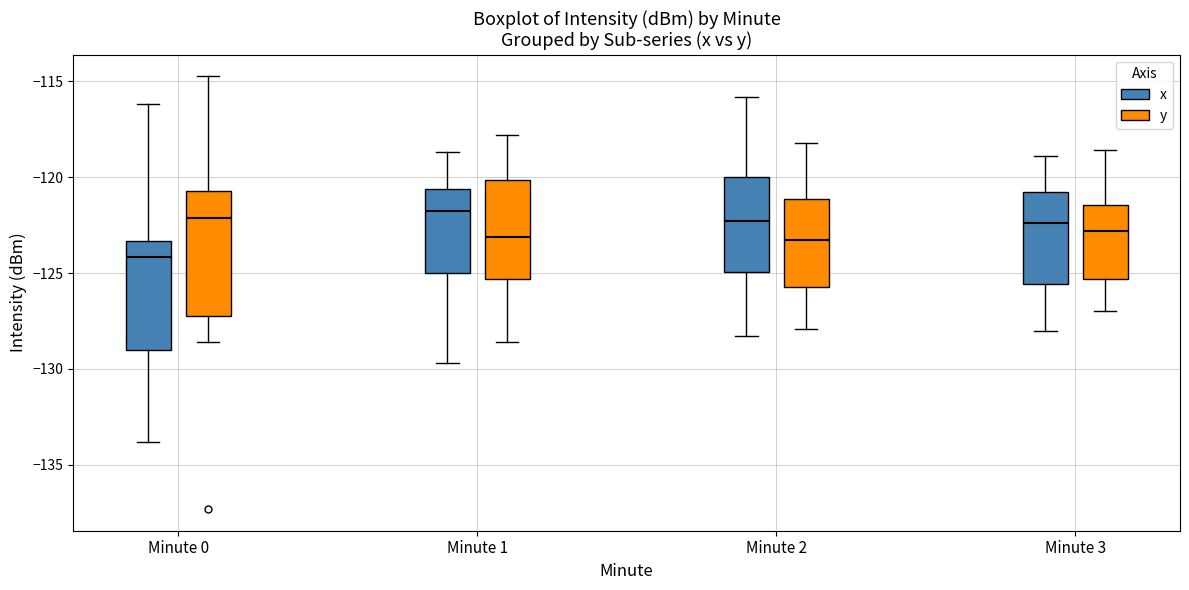

Reading left to right, read every box against the y-axis: the position of its median line, the range the box covers, and the ends of its whiskers. The values are not printed on the chart, so give them approximately, as read against the axis.

Minute 0 (x): median -124.0, box -129.0 to -123.5, whiskers -134.0 to -116.0
Minute 0 (y): median -122.0, box -127.0 to -120.5, whiskers -128.5 to -114.5
Minute 1 (x): median -122.0, box -125.0 to -120.5, whiskers -129.5 to -118.5
Minute 1 (y): median -123.0, box -125.5 to -120.0, whiskers -128.5 to -118.0
Minute 2 (x): median -122.5, box -125.0 to -120.0, whiskers -128.5 to -116.0
Minute 2 (y): median -123.5, box -125.5 to -121.0, whiskers -128.0 to -118.0
Minute 3 (x): median -122.5, box -125.5 to -120.5, whiskers -128.0 to -119.0
Minute 3 (y): median -123.0, box -125.5 to -121.5, whiskers -127.0 to -118.5